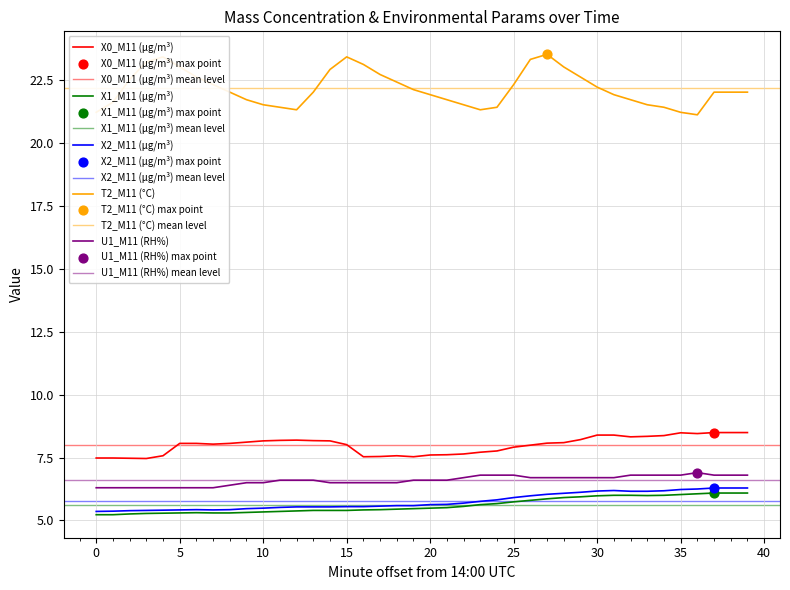

Which series reaches the minimum Y coordinate?

X1_M11 (μg/m³)